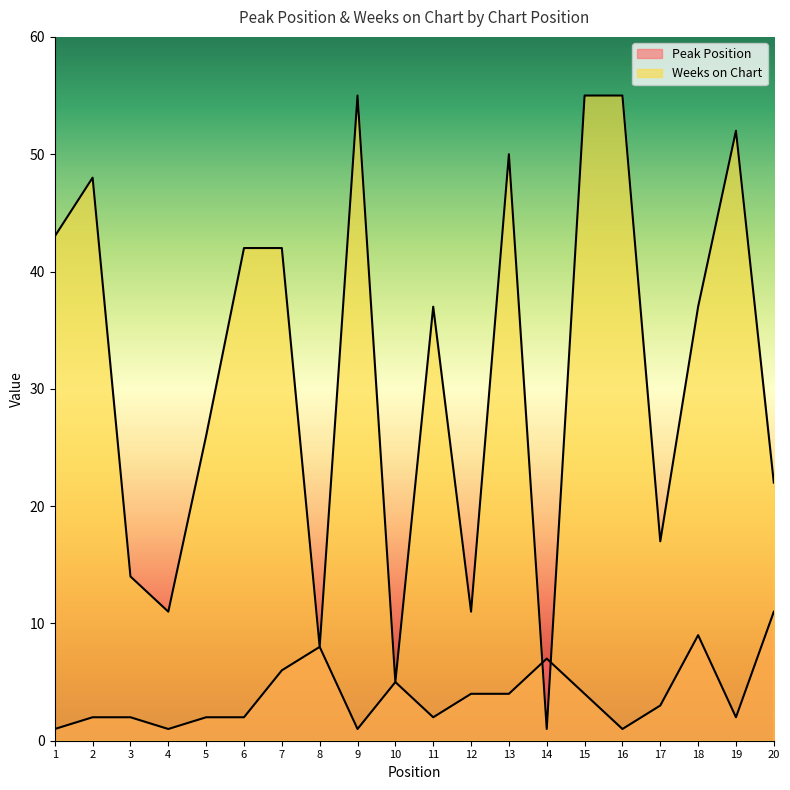

Where do Weeks on Chart and Peak Position first cross each other?

13 and 14